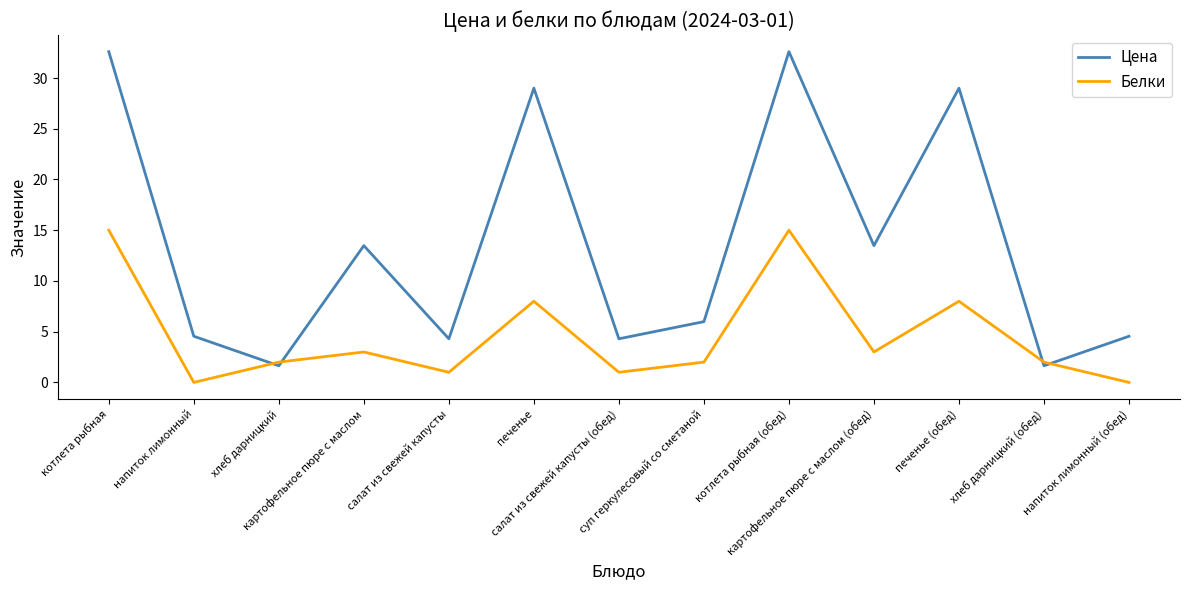

What is the approximate value of Цена at картофельное пюре с маслом (обед)?

13.5